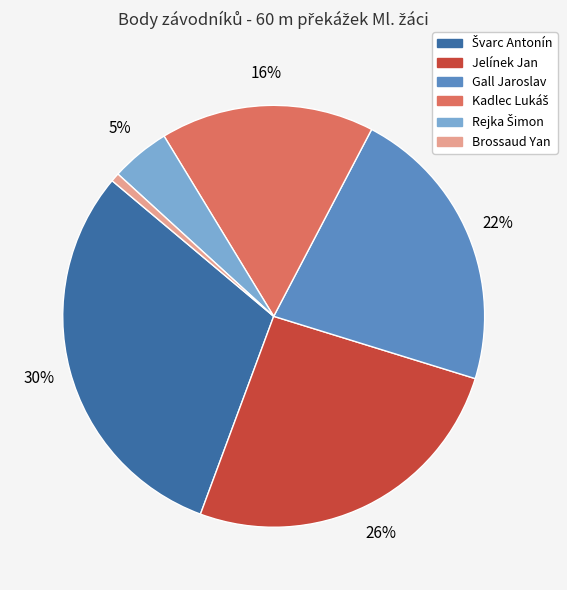

Does any single category account for the majority?

No